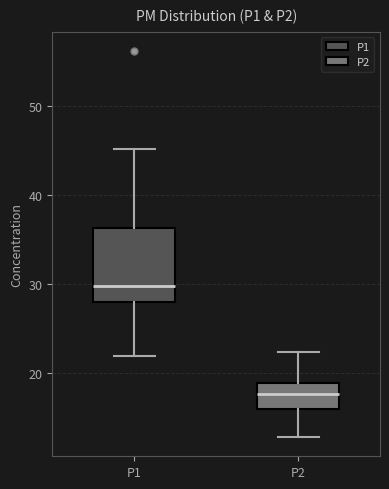

Which box is the tallest, from its lower edge to its upper edge?

P1